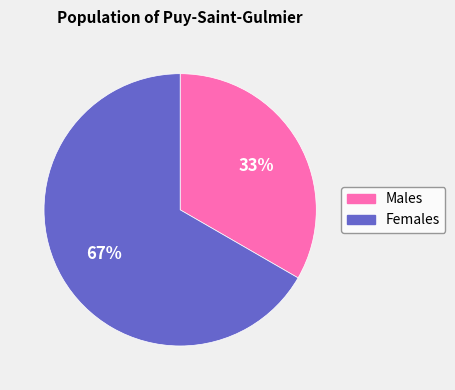

To the nearest percent, what is the average slice percentage?

50%